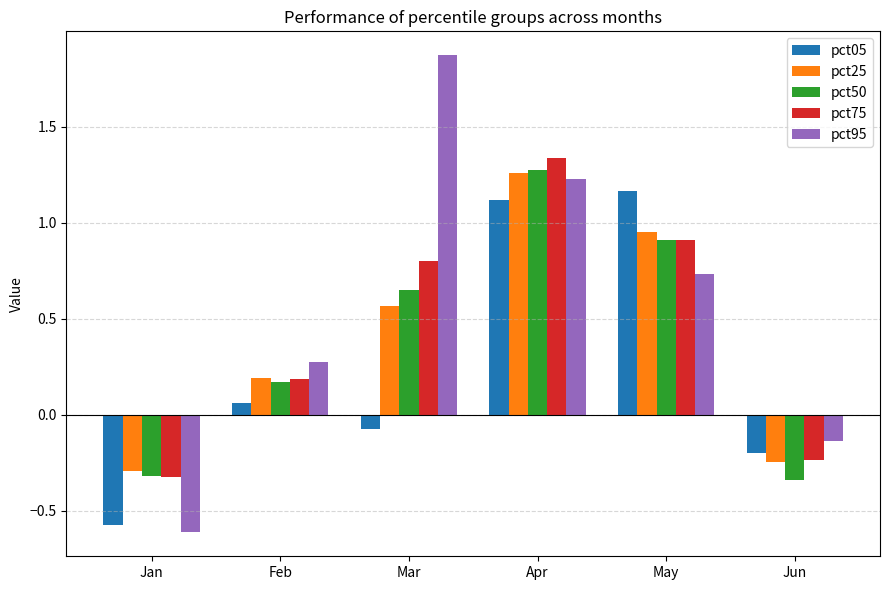

Where does the pct75 series first go above 0?

Feb